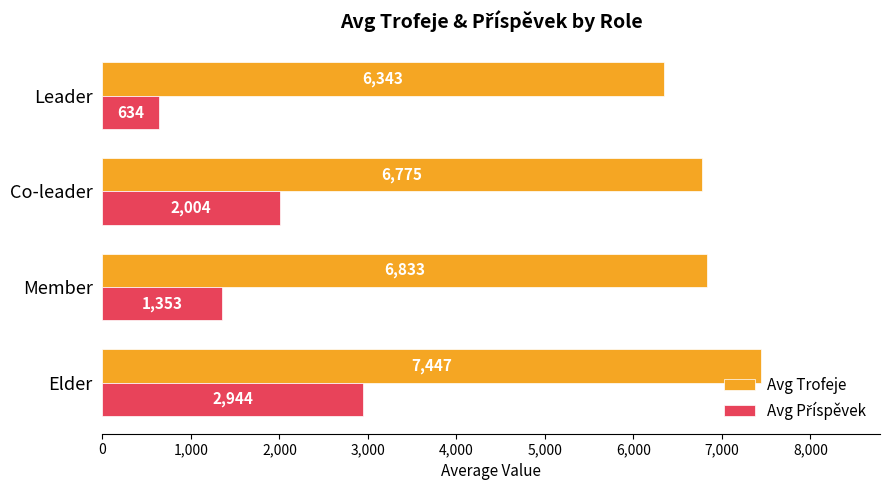

Count the number of data series in this chart.

2